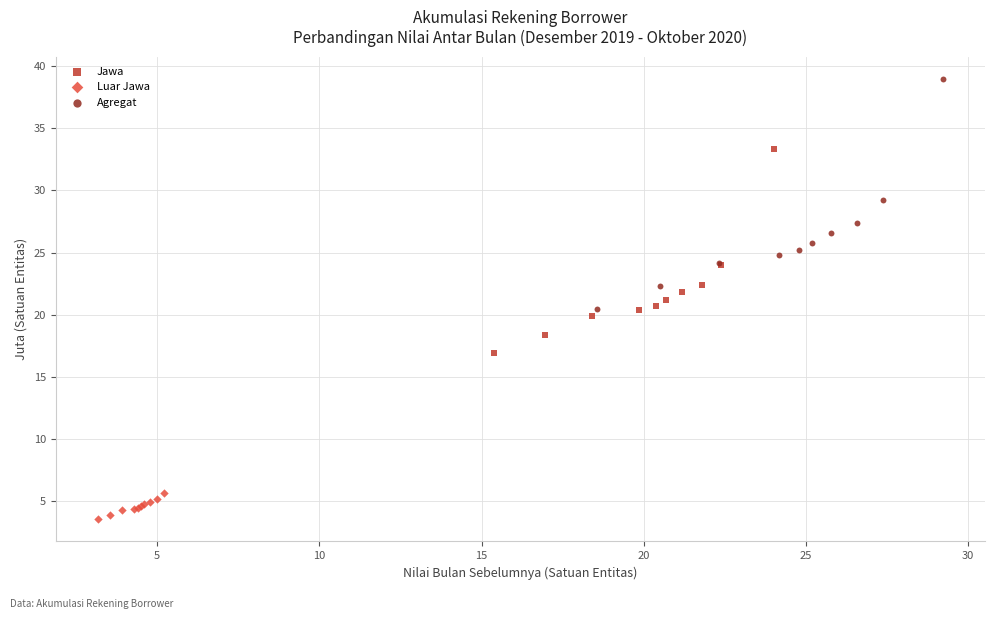

Which series has the widest spread of Y values?

Agregat